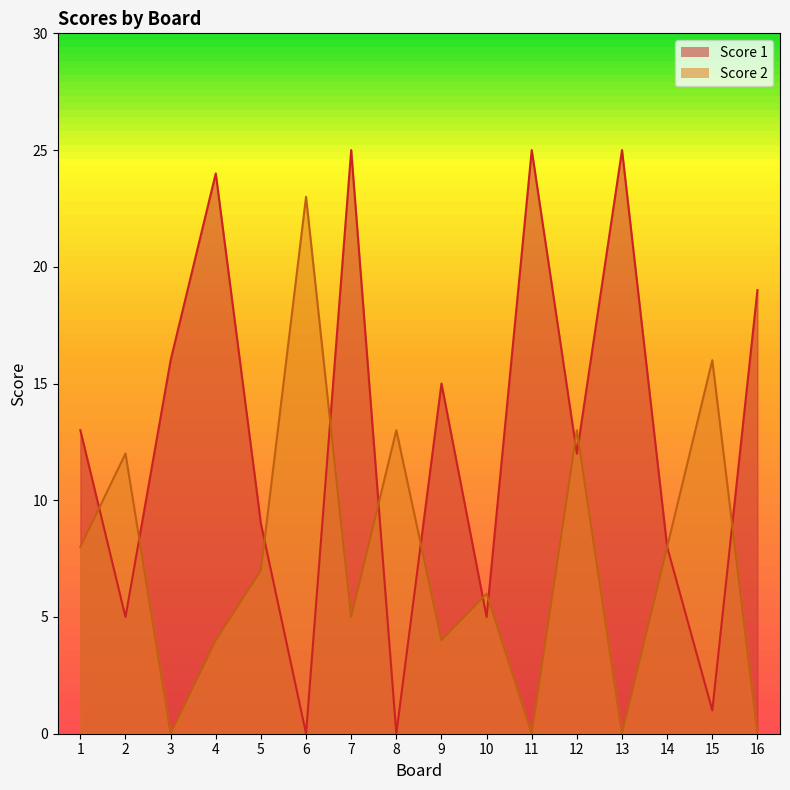

How many data points in Score 2 are less than 7?

8